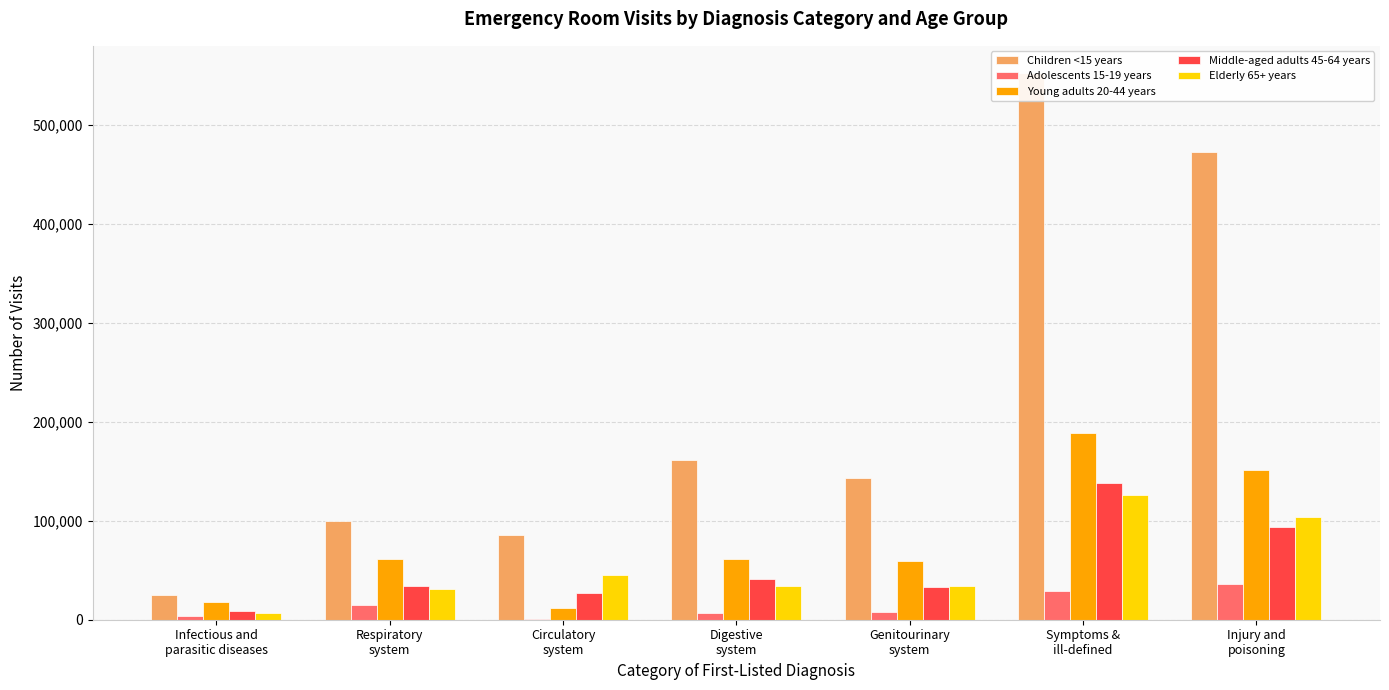

Reading right to left, transcribe all the data shown in this chart.

Children <15 years: Injury and
poisoning=473212	Symptoms &
ill-defined=552472	Genitourinary
system=143696	Digestive
system=161924	Circulatory
system=85693	Respiratory
system=99845	Infectious and
parasitic diseases=25298
Adolescents 15-19 years: Injury and
poisoning=35840	Symptoms &
ill-defined=29535	Genitourinary
system=8201	Digestive
system=7266	Circulatory
system=788	Respiratory
system=14566	Infectious and
parasitic diseases=3779
Young adults 20-44 years: Injury and
poisoning=151065	Symptoms &
ill-defined=188615	Genitourinary
system=59004	Digestive
system=61693	Circulatory
system=11698	Respiratory
system=61863	Infectious and
parasitic diseases=17769
Middle-aged adults 45-64 years: Injury and
poisoning=93848	Symptoms &
ill-defined=137728	Genitourinary
system=33233	Digestive
system=41656	Circulatory
system=27038	Respiratory
system=34069	Infectious and
parasitic diseases=8633
Elderly 65+ years: Injury and
poisoning=103764	Symptoms &
ill-defined=125764	Genitourinary
system=33945	Digestive
system=33665	Circulatory
system=44995	Respiratory
system=30935	Infectious and
parasitic diseases=6353